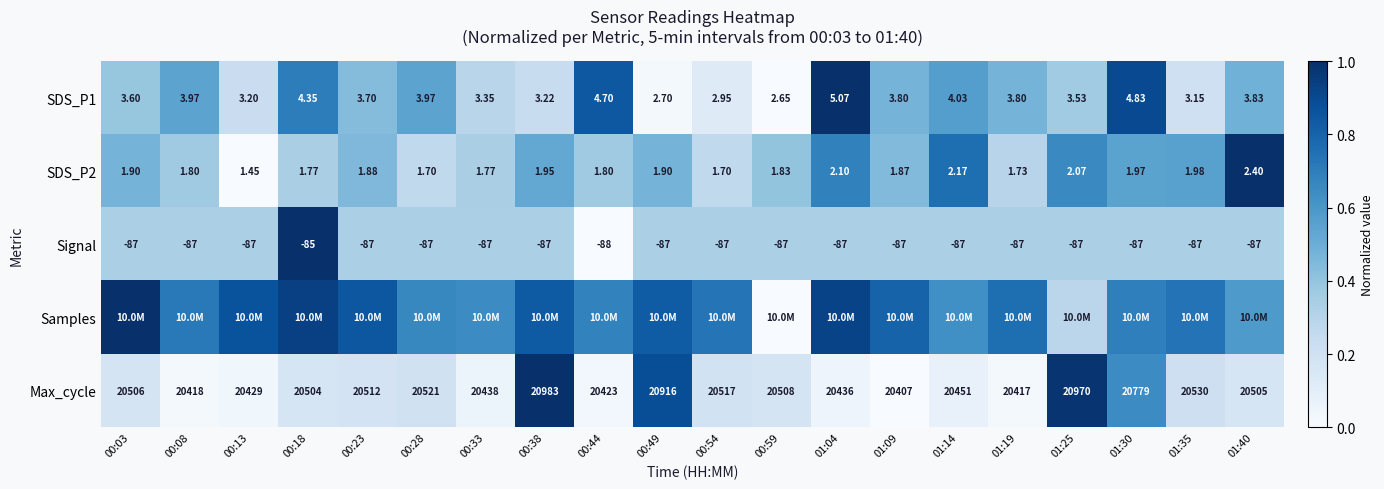

How many categories are shown in the chart?

20